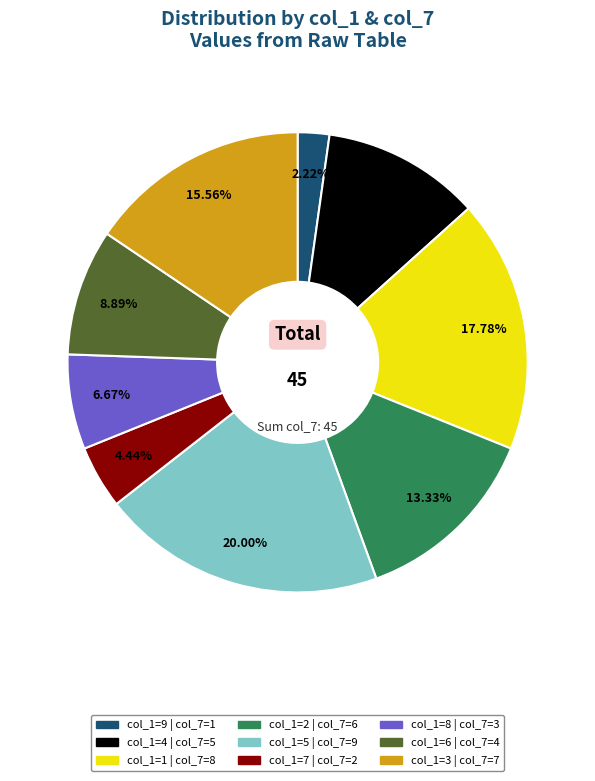

Is there any slice that represents more than half of the pie?

No